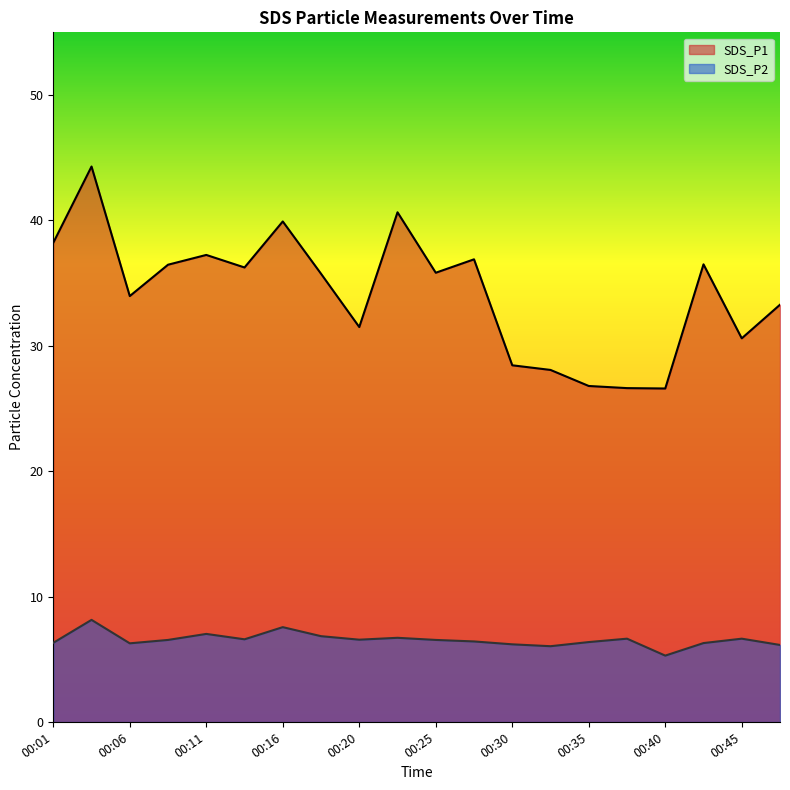

At which label does SDS_P1 first exceed 35?

00:01